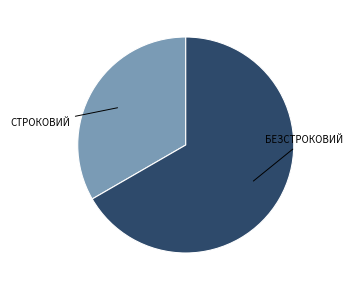

Is there any slice that represents more than half of the pie?

Yes